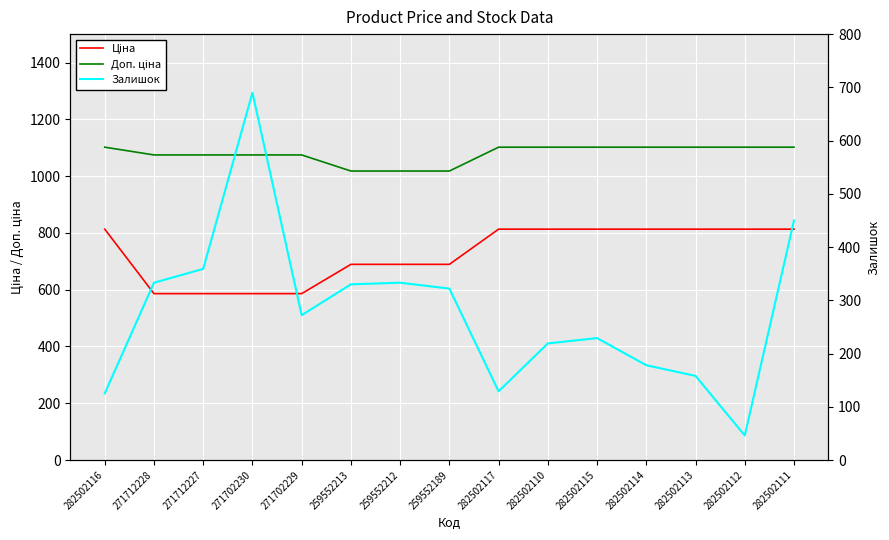

What are all the series names shown in the legend?

Ціна, Доп. ціна, Залишок